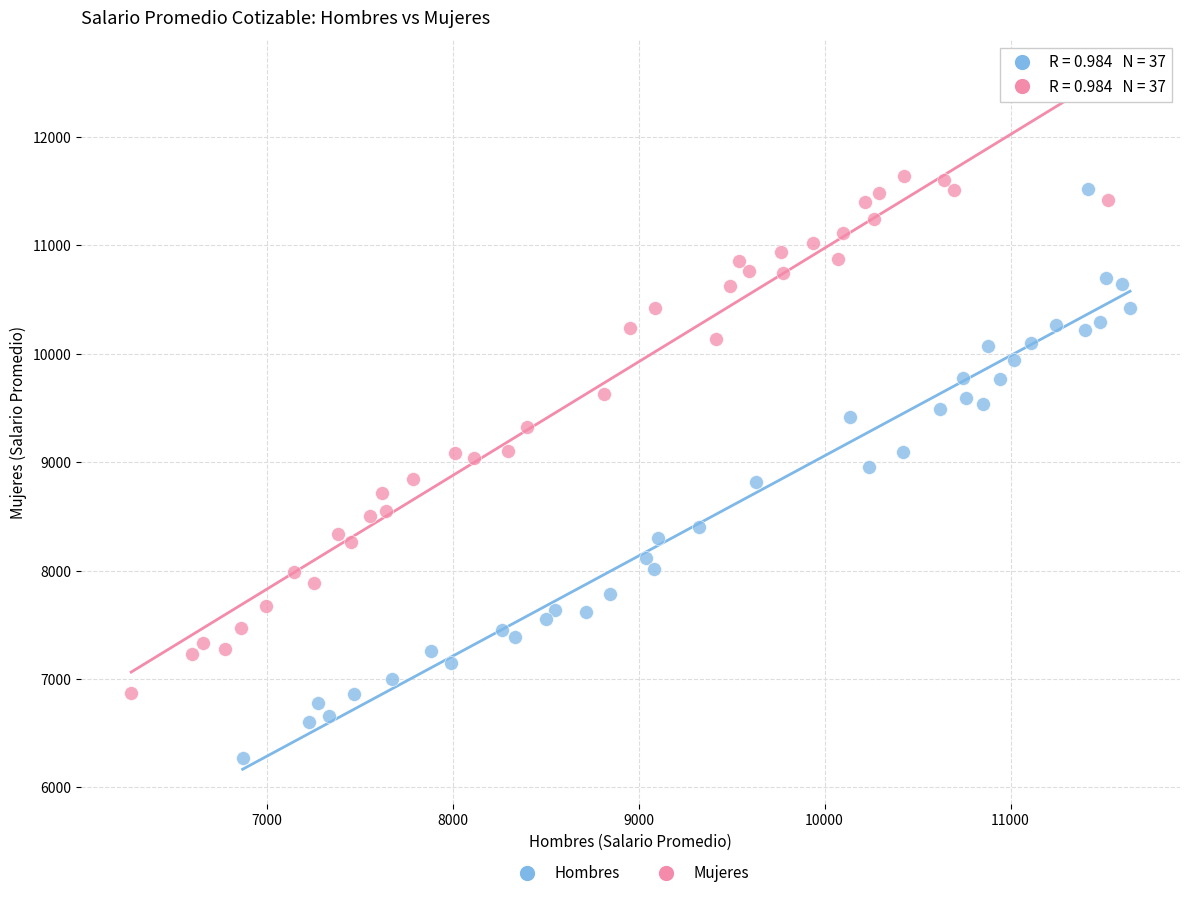

Which series has the largest Y range (max minus min)?

Hombres